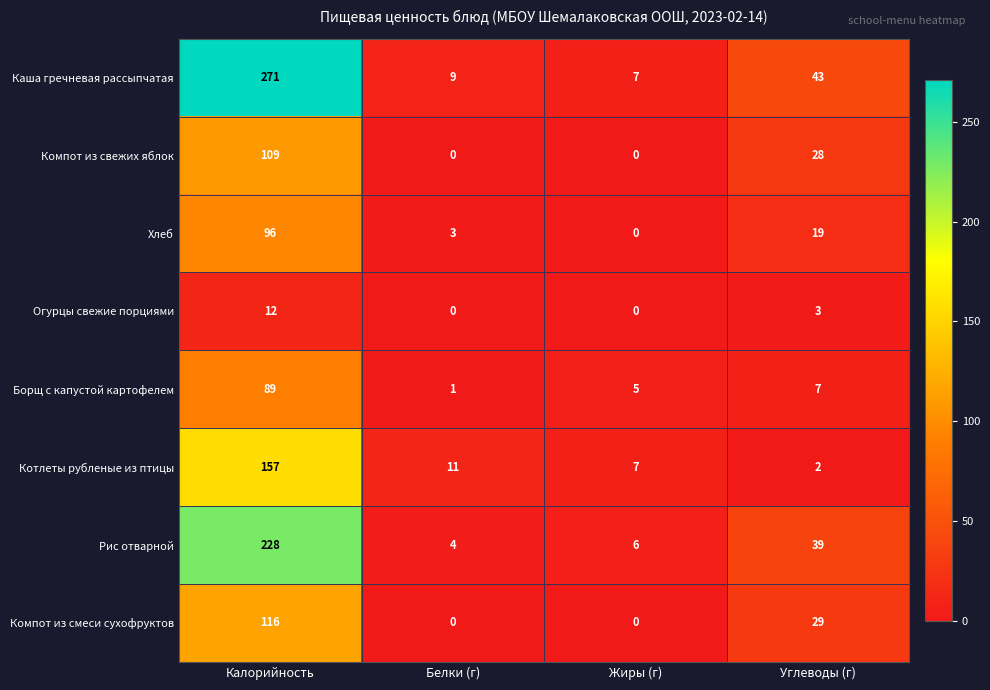

What is the approximate value of Каша гречневая рассыпчатая at Жиры (г)?

7